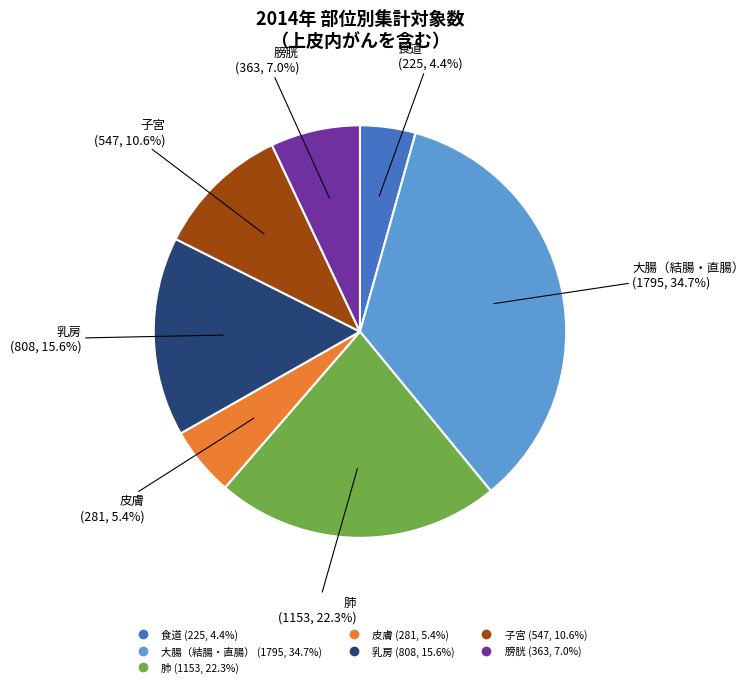

To the nearest percent, what is the combined percentage of 皮膚 and 食道?

10%